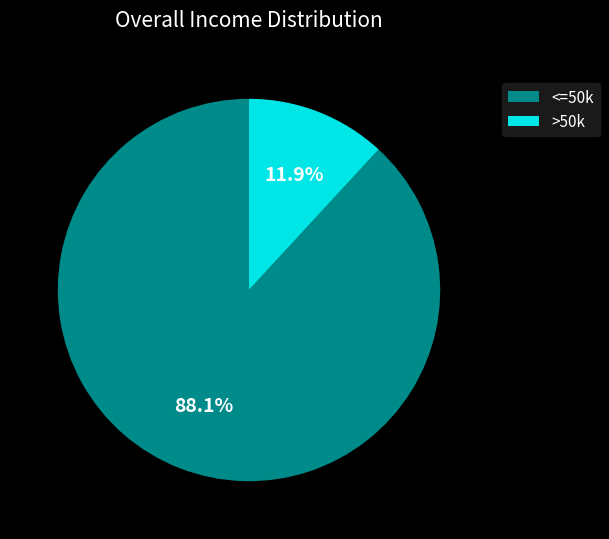

Is there any slice that represents more than half of the pie?

Yes